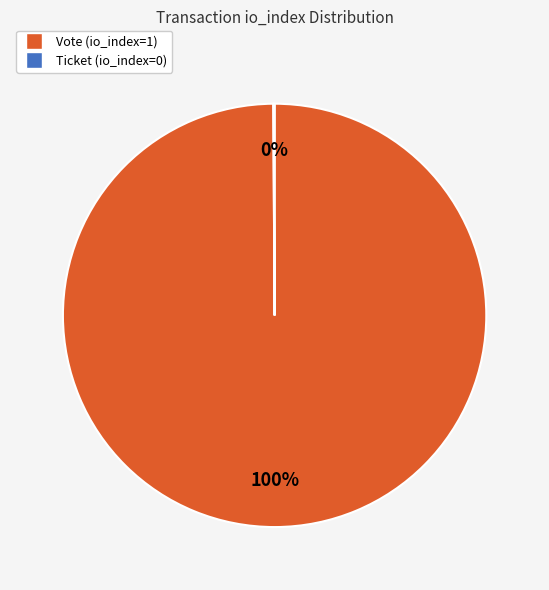

True or false: Vote (io_index=1) accounts for 100% of the total.

True